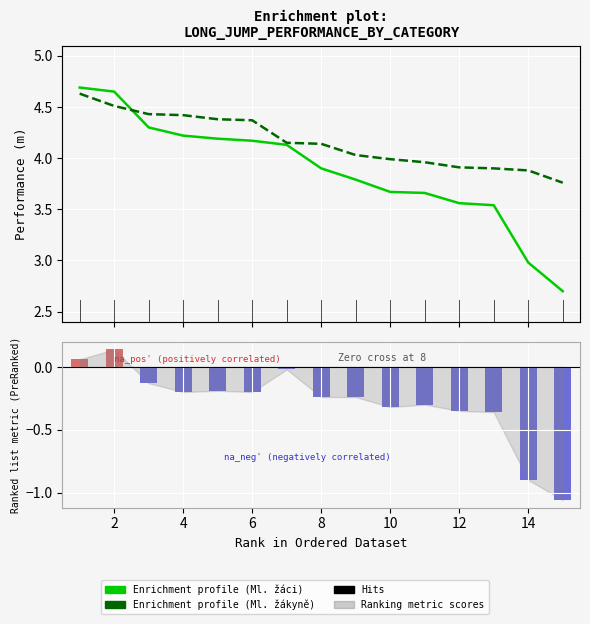

Rank the series by their average value, from highest to lowest.

Ml. žákyně (Výkon), Ml. žáci (Výkon)